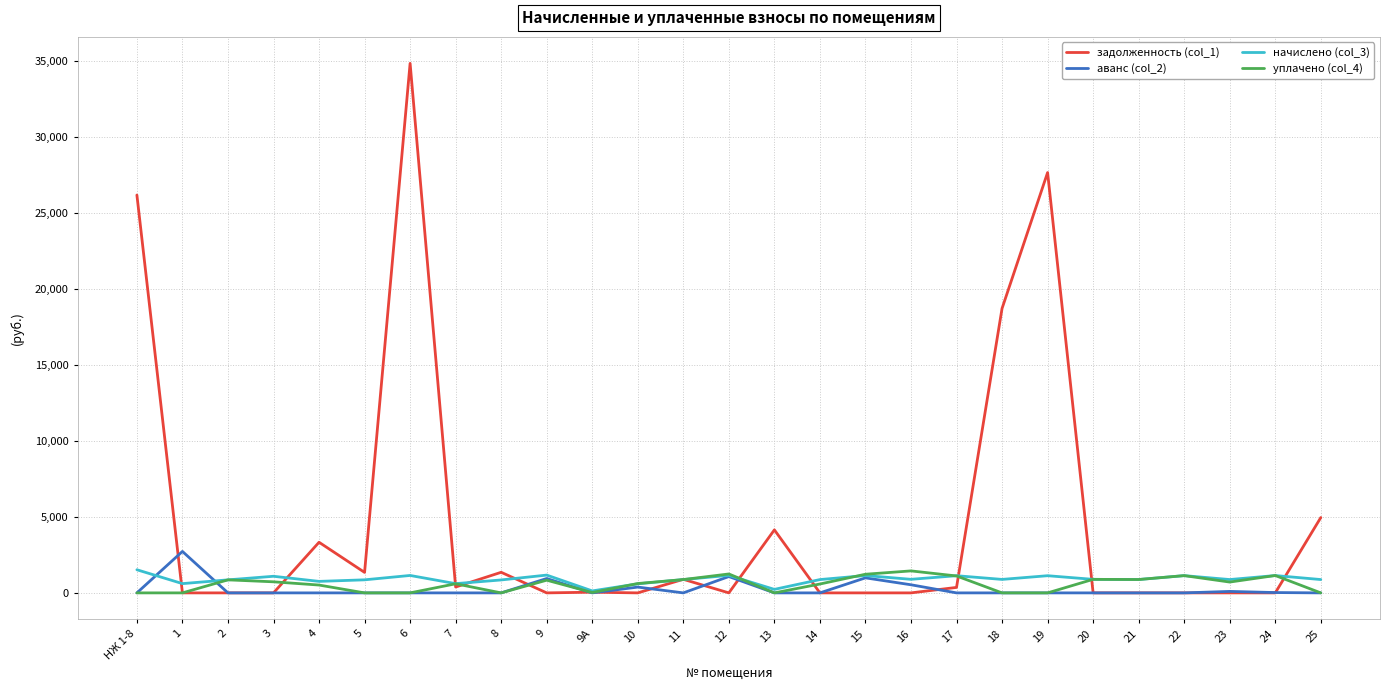

Which series has the largest range (max minus min)?

задолженность (col_1)